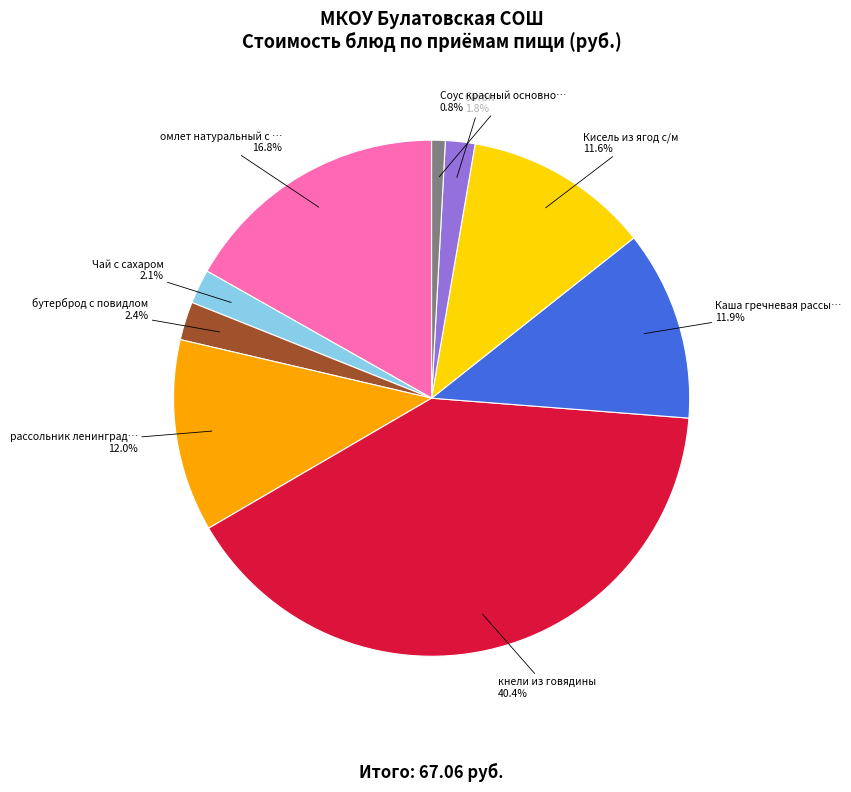

Is there any slice that represents more than half of the pie?

No